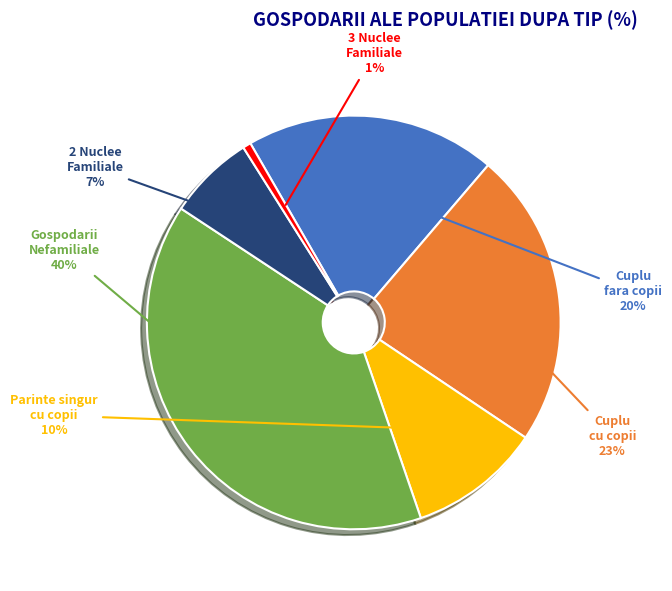

How many slices are in this pie chart?

6